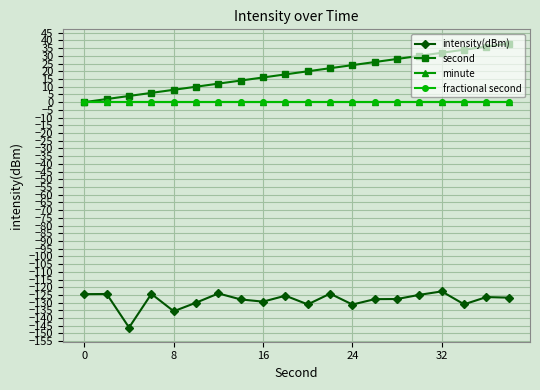

Which series has the largest range (max minus min)?

second